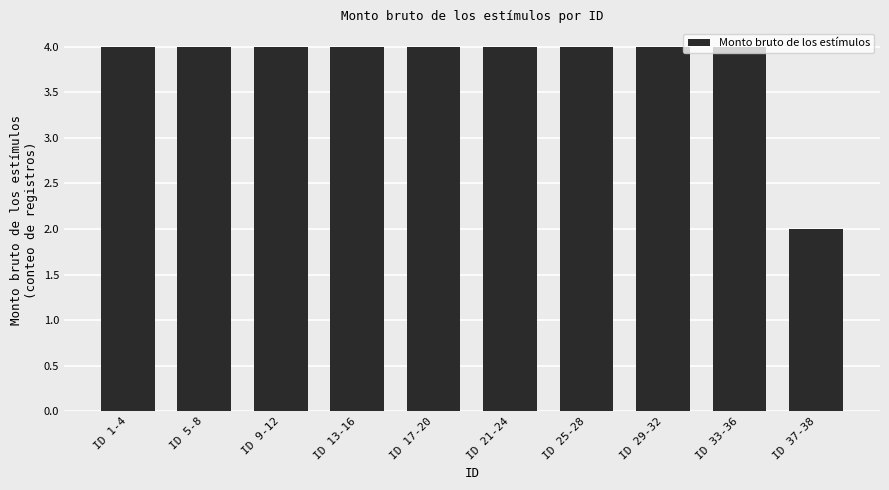

The value at ID 1-4 is 4. True or false?

True